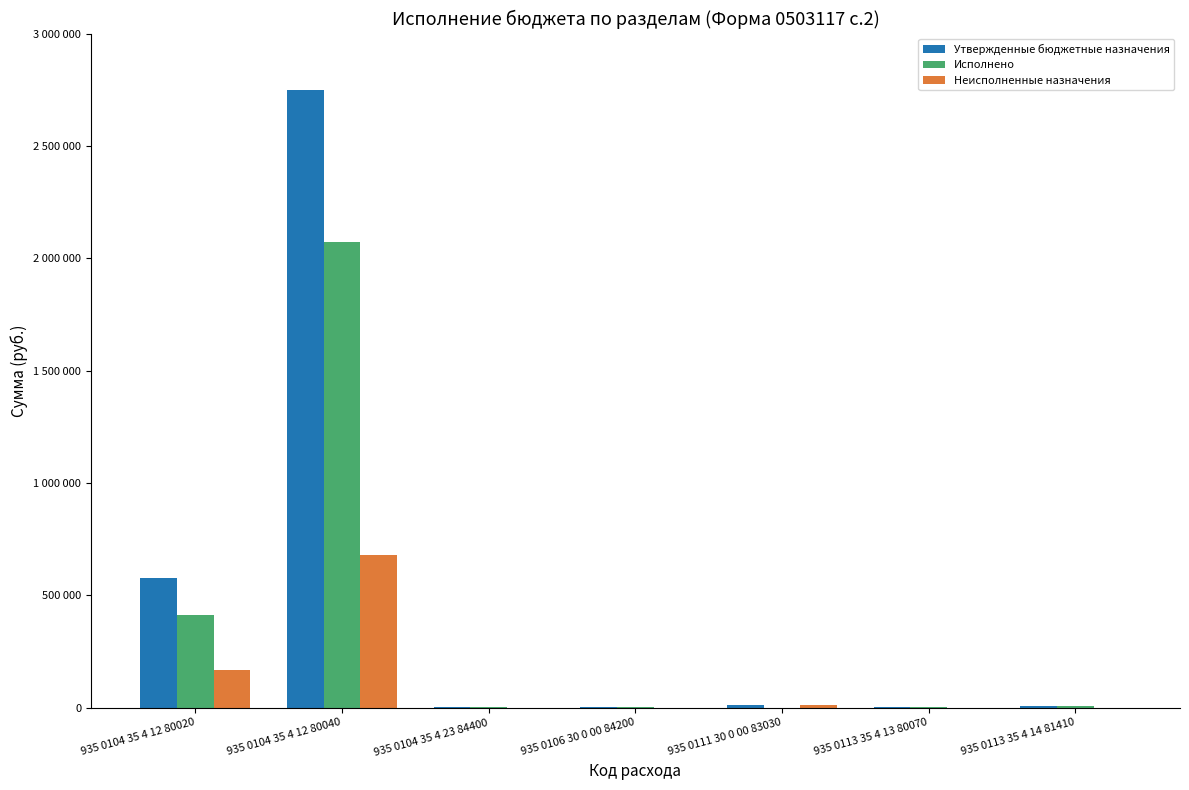

Are the bars horizontal?

No